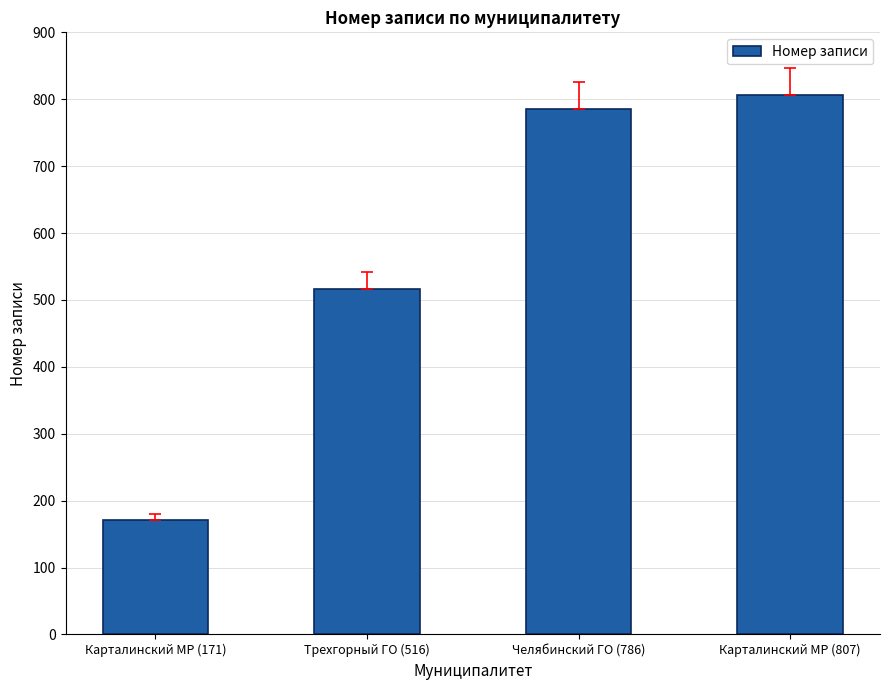

How many bars are there in total?

4